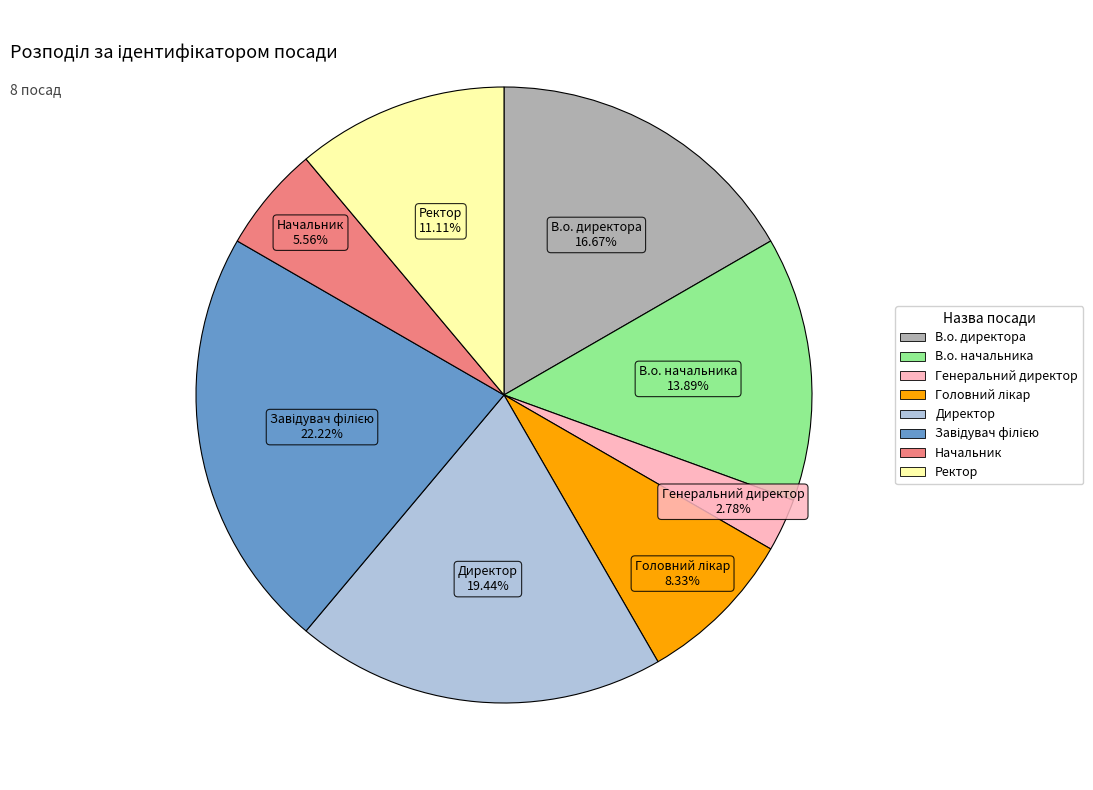

True or false: В.о. начальника accounts for 25% of the total.

False